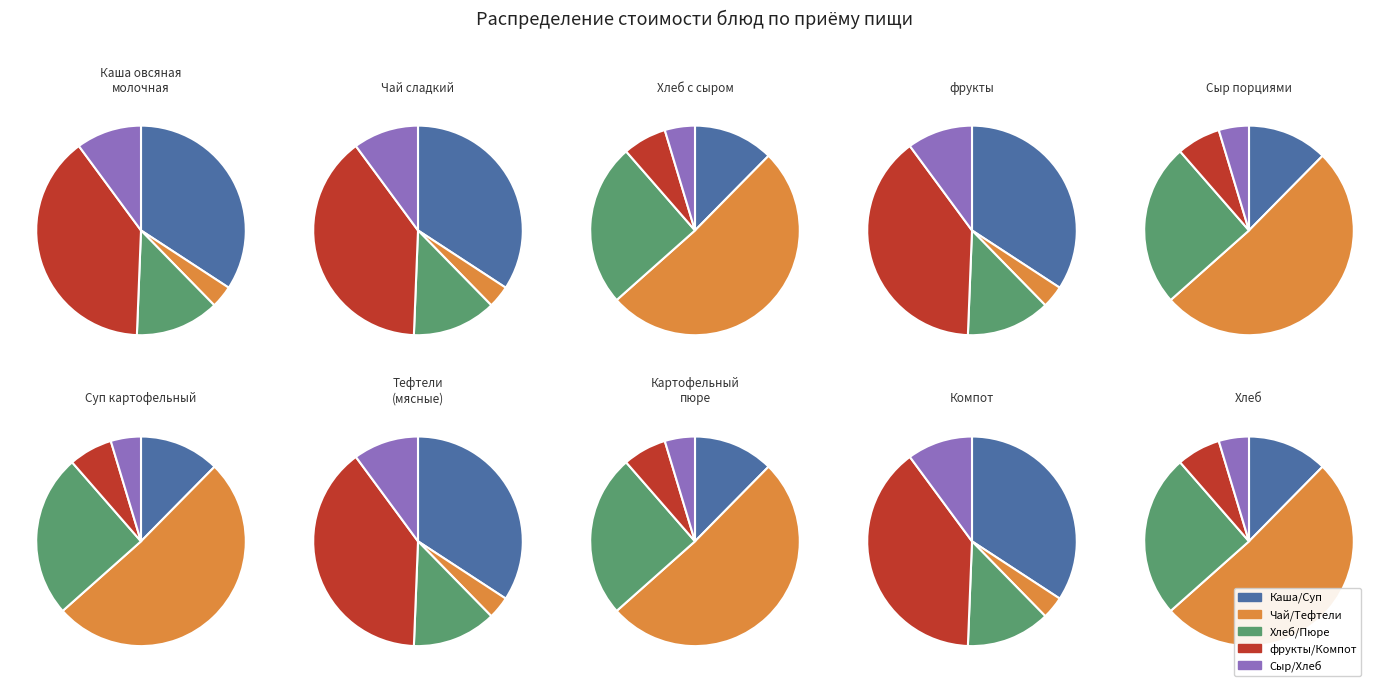

Is there a majority slice in this chart?

No